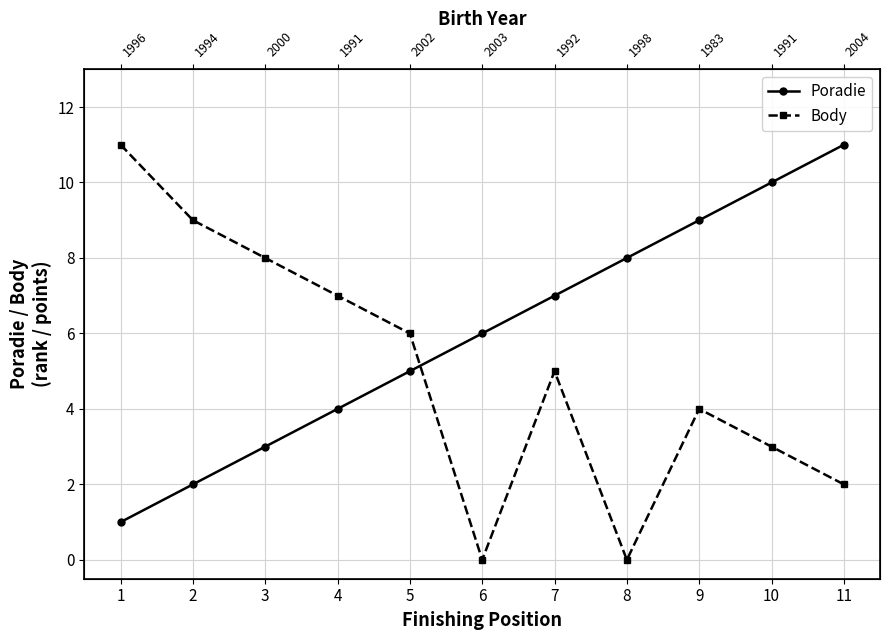

What is the greatest value displayed?

11